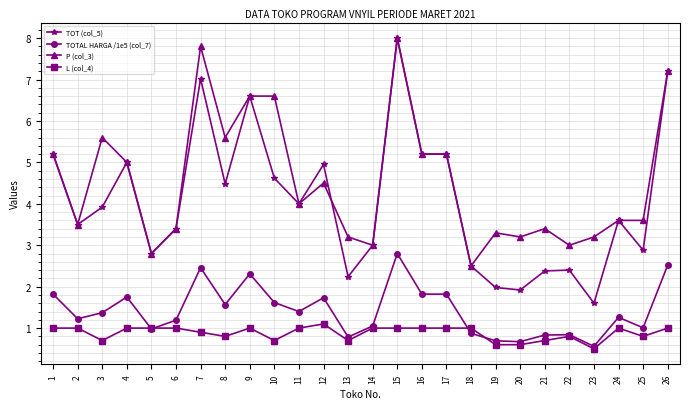

Is it true that TOT (col_5) equals 1.2 at 19?

False